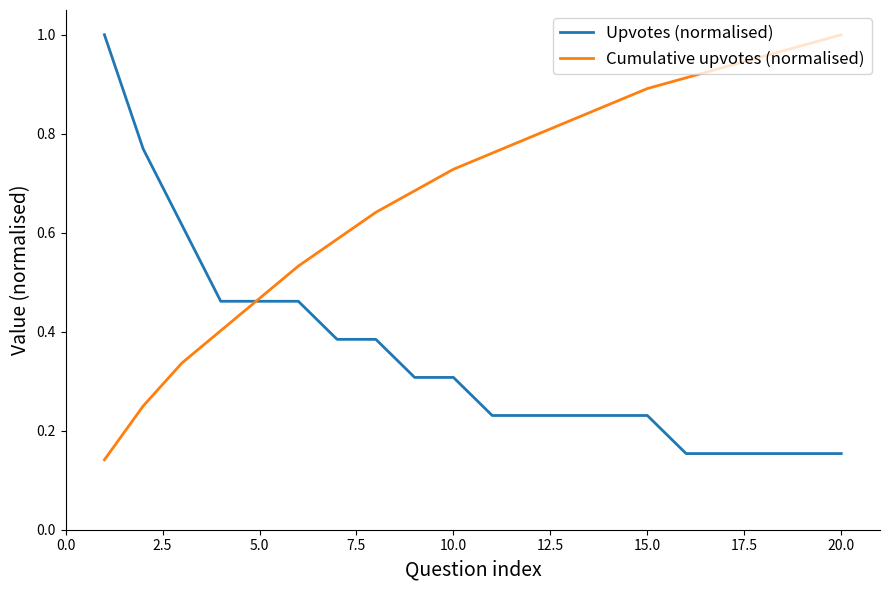

How many times do Cumulative upvotes (normalised) and Upvotes (normalised) cross each other?

1